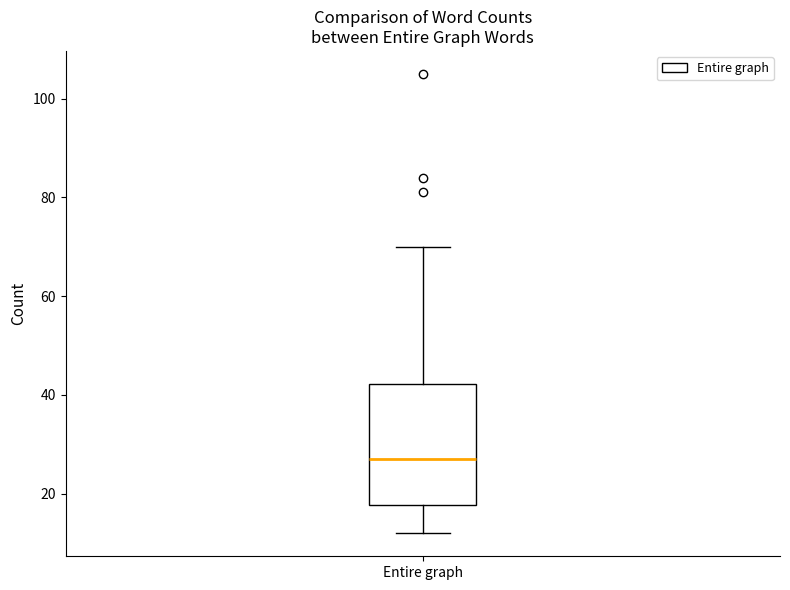

Read this box plot against the y-axis: the position of the median line, the range covered by the box, and the ends of both whiskers. The values are not printed on the chart, so give them approximately, as read against the axis.

median 28, box 18 to 42, whiskers 12 to 70